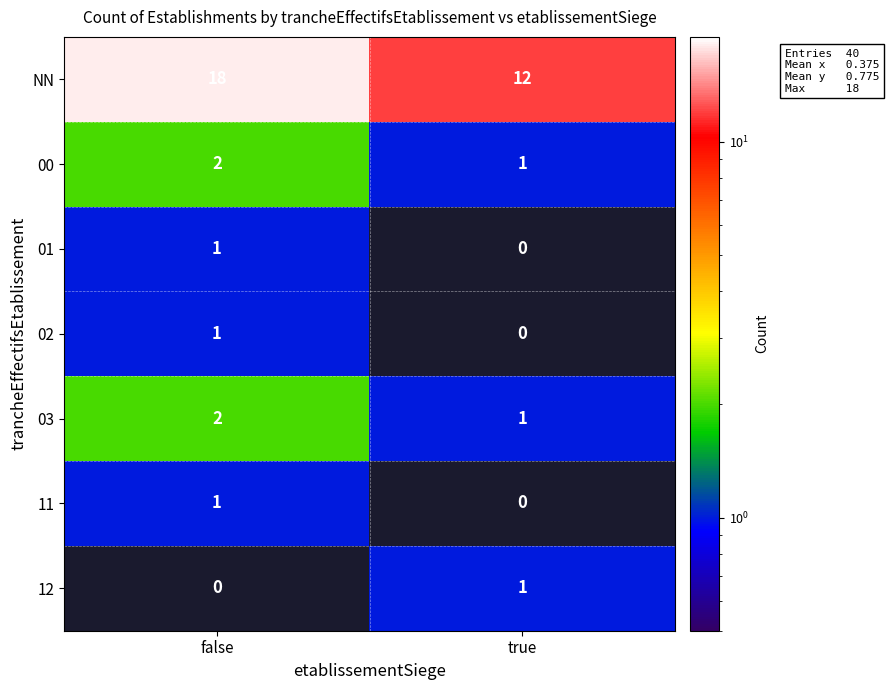

What is the sum of the 00 values at true and false?

3